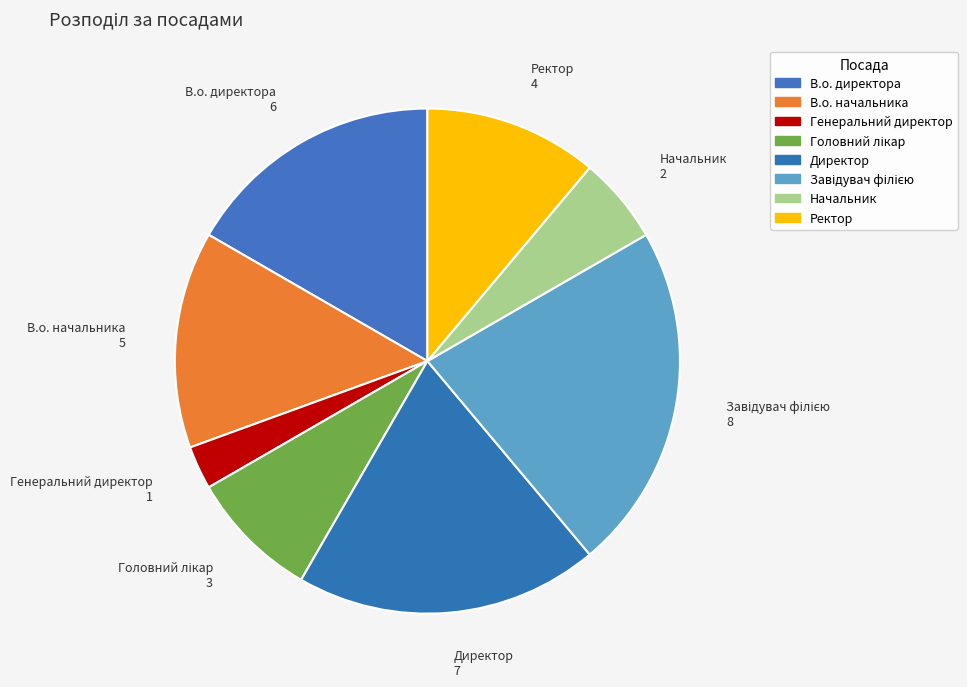

Is there any slice that represents more than half of the pie?

No